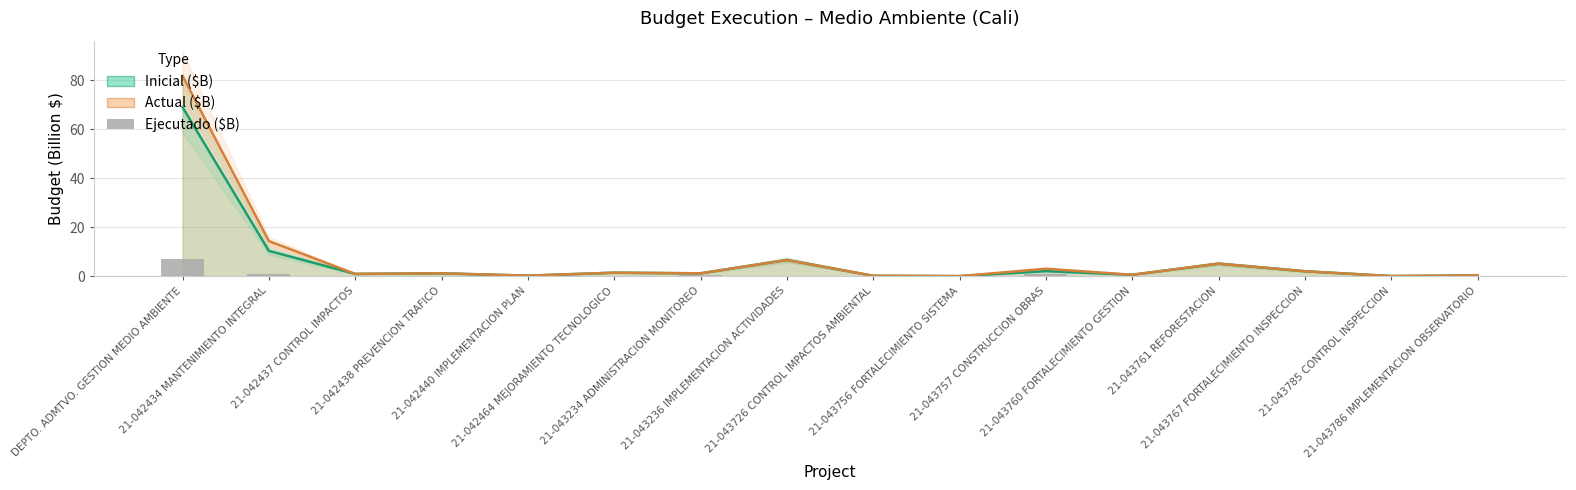

The chart shows a value of 0.1 at 21-042438 PREVENCION TRAFICO. True or false?

False